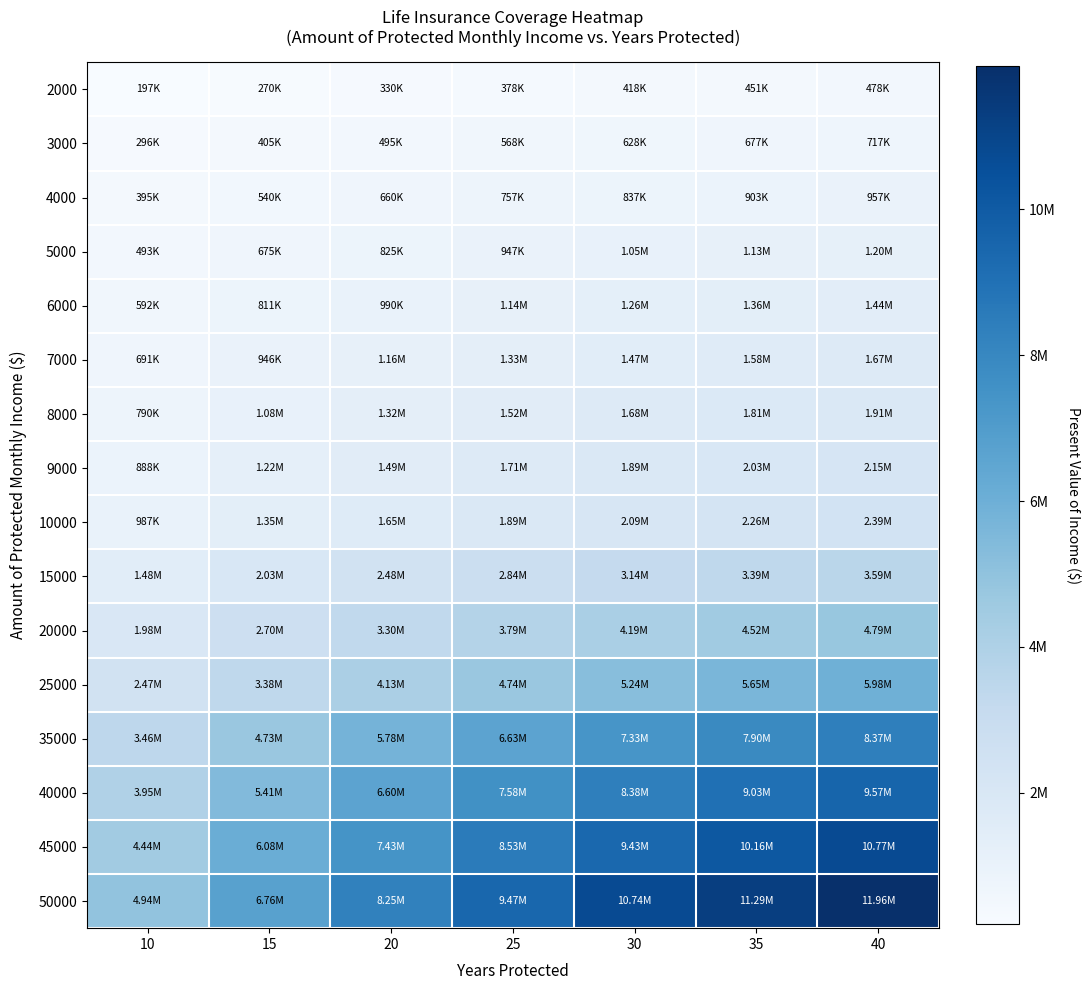

Reading right to left, transcribe all the data shown in this chart.

2000: 40=478539	35=451697	30=418922	25=378905	20=330044	15=270384	10=197540
3000: 40=717809	35=677545	30=628384	25=568357	20=495066	15=405576	10=296311
4000: 40=957079	35=903394	30=837845	25=757810	20=660087	15=540769	10=395081
5000: 40=1196348	35=1129242	30=1047306	25=947262	20=825109	15=675961	10=493851
6000: 40=1435618	35=1355091	30=1256767	25=1136715	20=990131	15=811153	10=592621
7000: 40=1674888	35=1580939	30=1466229	25=1326167	20=1155153	15=946345	10=691391
8000: 40=1914157	35=1806788	30=1675690	25=1515620	20=1320175	15=1081537	10=790161
9000: 40=2153427	35=2032636	30=1885151	25=1705072	20=1485197	15=1216729	10=888932
10000: 40=2392697	35=2258485	30=2094612	25=1894525	20=1650219	15=1351921	10=987702
15000: 40=3589045	35=3387727	30=3141919	25=2841787	20=2475328	15=2027882	10=1481553
20000: 40=4785393	35=4516969	30=4189225	25=3789050	20=3300437	15=2703843	10=1975403
25000: 40=5981742	35=5646212	30=5236531	25=4736312	20=4125546	15=3379804	10=2469254
35000: 40=8374438	35=7904697	30=7331143	25=6630837	20=5775765	15=4731725	10=3456956
40000: 40=9570787	35=9033393	30=8378450	25=7578099	20=6600874	15=5407686	10=3950807
45000: 40=10767135	35=10163181	30=9425756	25=8525362	20=7425984	15=6083647	10=4444658
50000: 40=11963484	35=11292424	30=10743062	25=9472624	20=8251093	15=6759607	10=4938509